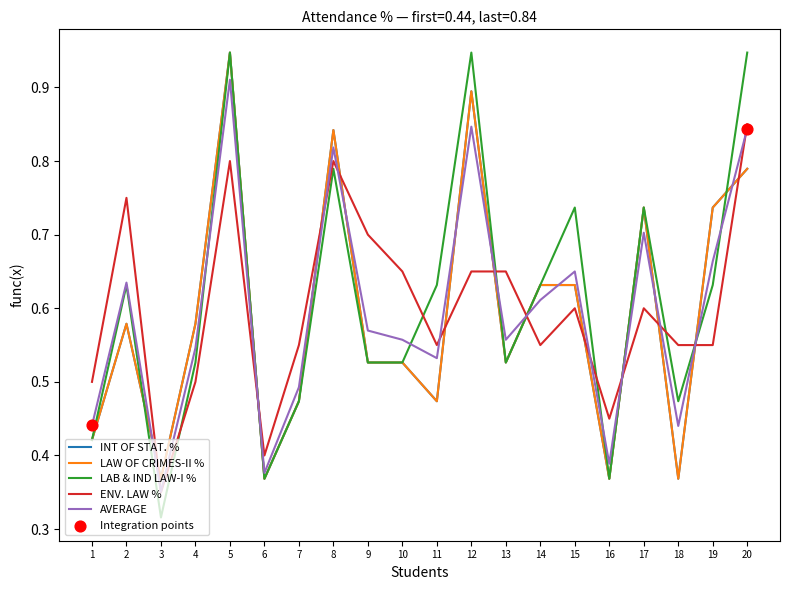

Is the value of LAW OF CRIMES-II % at 11 greater than the value of AVERAGE at 13?

No